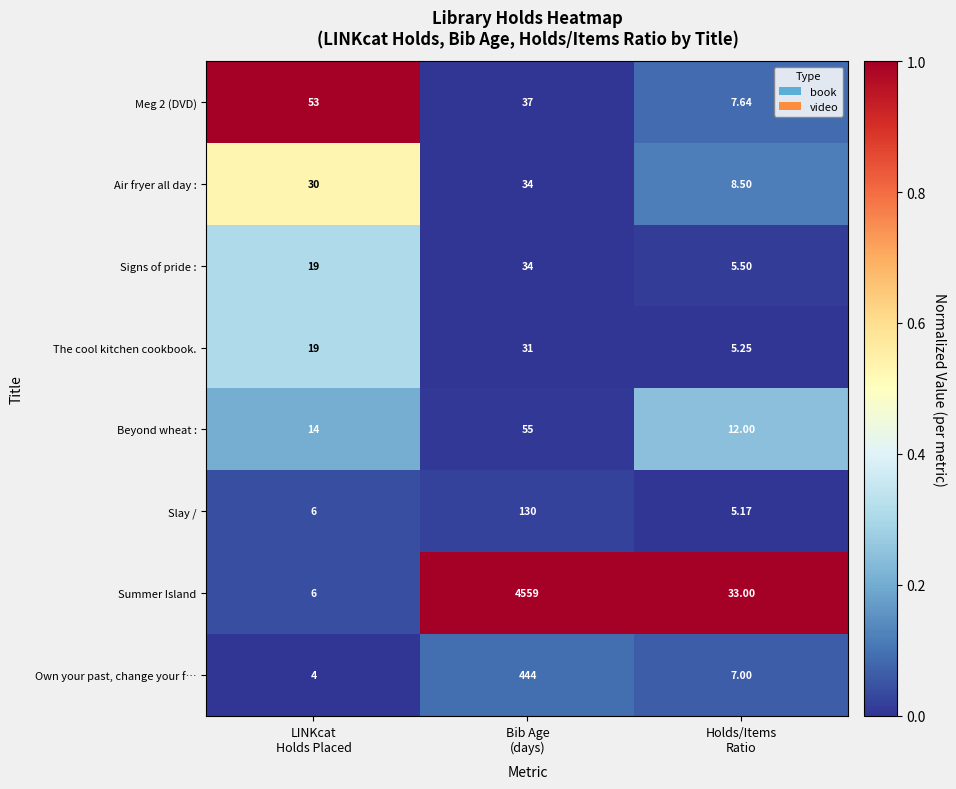

Which series has the largest total across all categories?

Summer Island